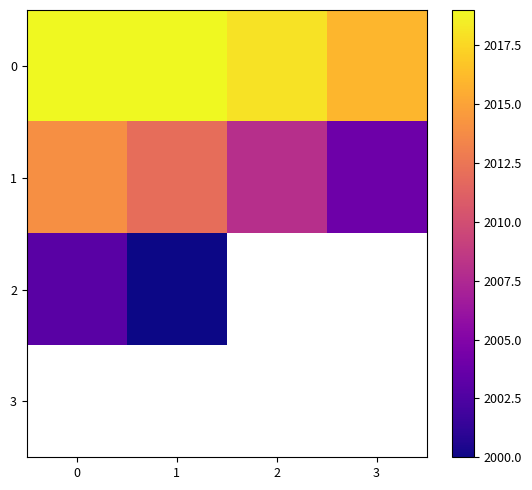

The value of 1 at 0 is 2014.0. True or false?

True